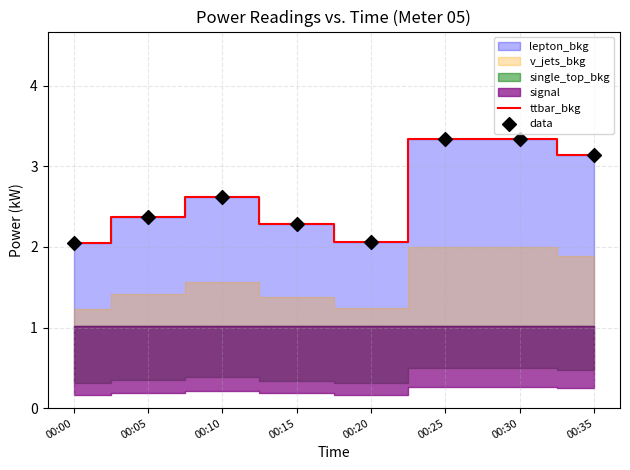

Is the value of data at 00:10 greater than the value of ttbar_bkg at 00:10?

No